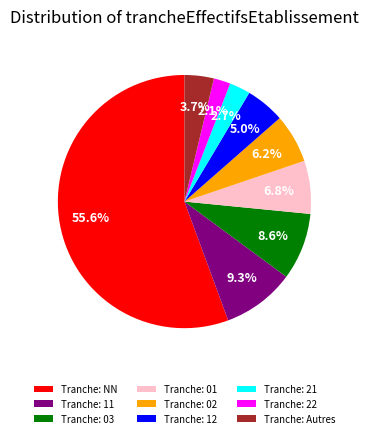

Between Tranche: 22 and Tranche: 01, which is larger?

Tranche: 01